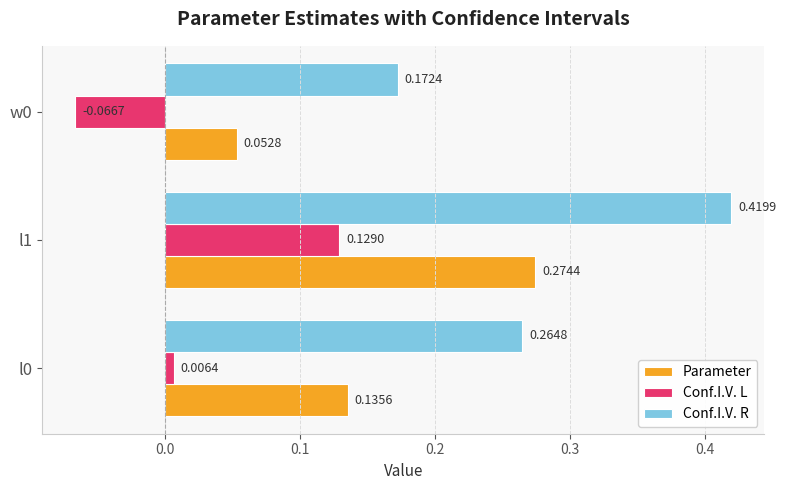

What are all the series names shown in the legend?

Parameter, Conf.I.V. L, Conf.I.V. R